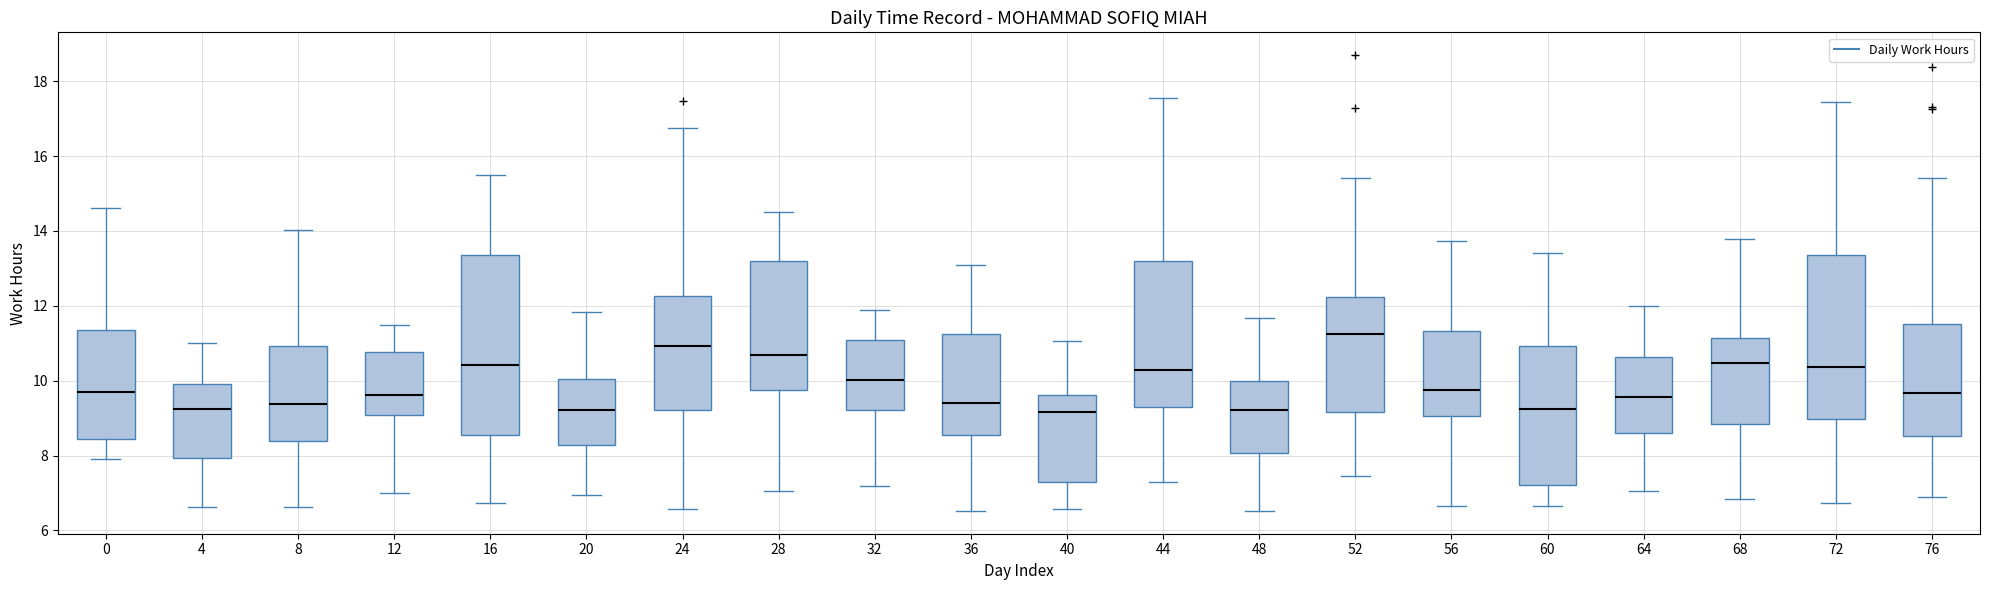

Comparing the boxes themselves (not the whiskers), which one is the tallest?

16